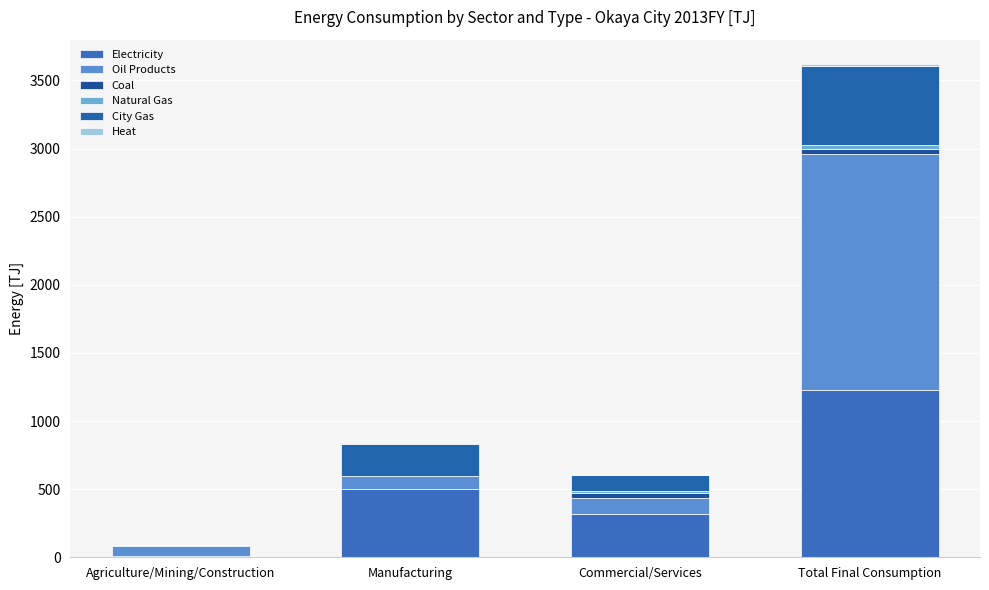

How many data points does each series have?

4